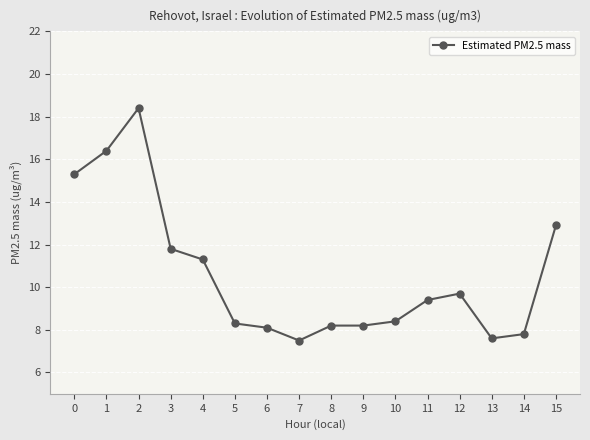

What is the value of the 16th point from the left?

12.9